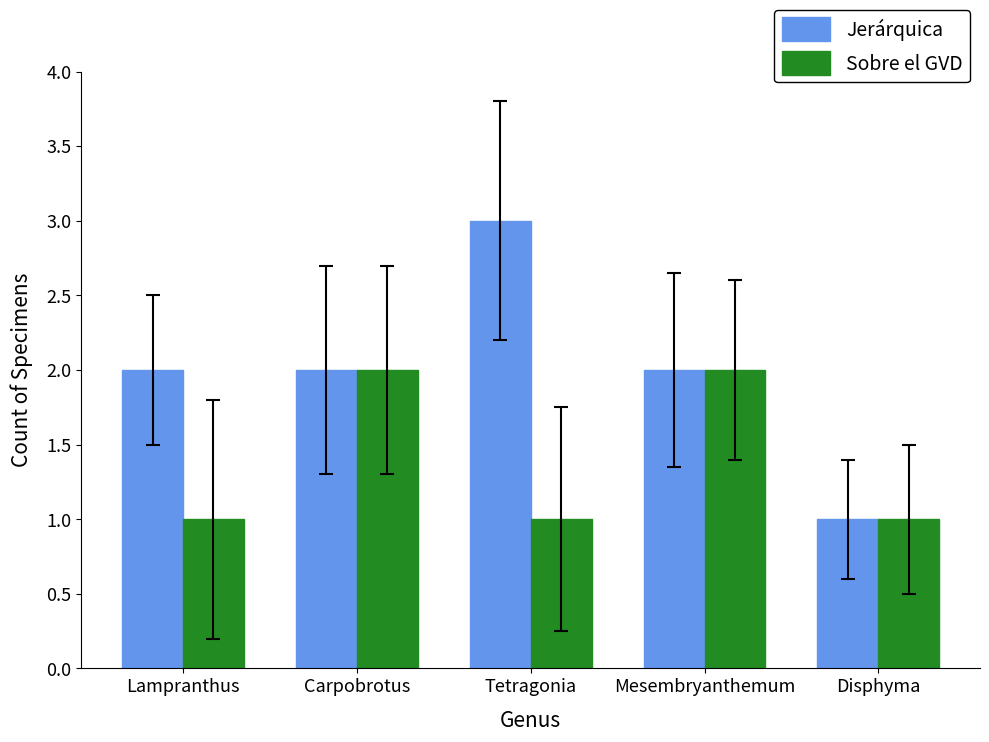

Count the number of categories in the chart.

5